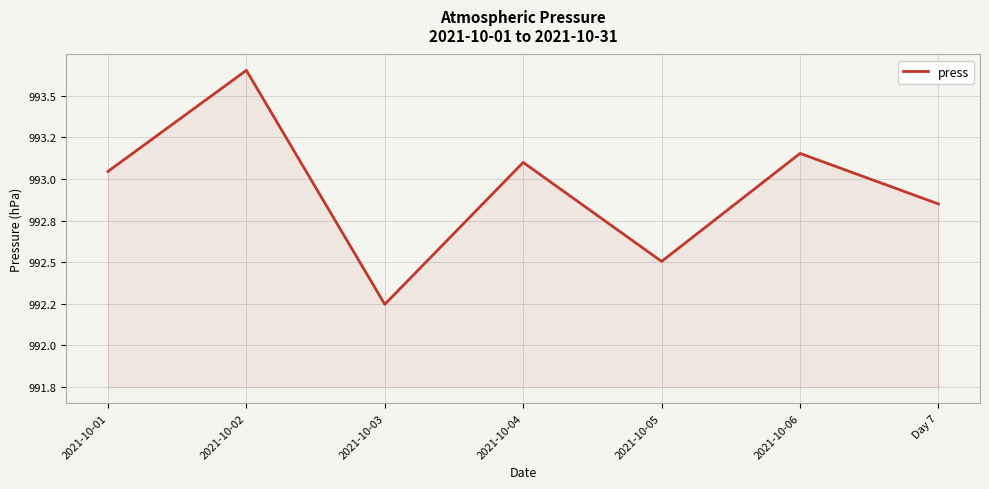

Does the chart have visible grid lines?

Yes